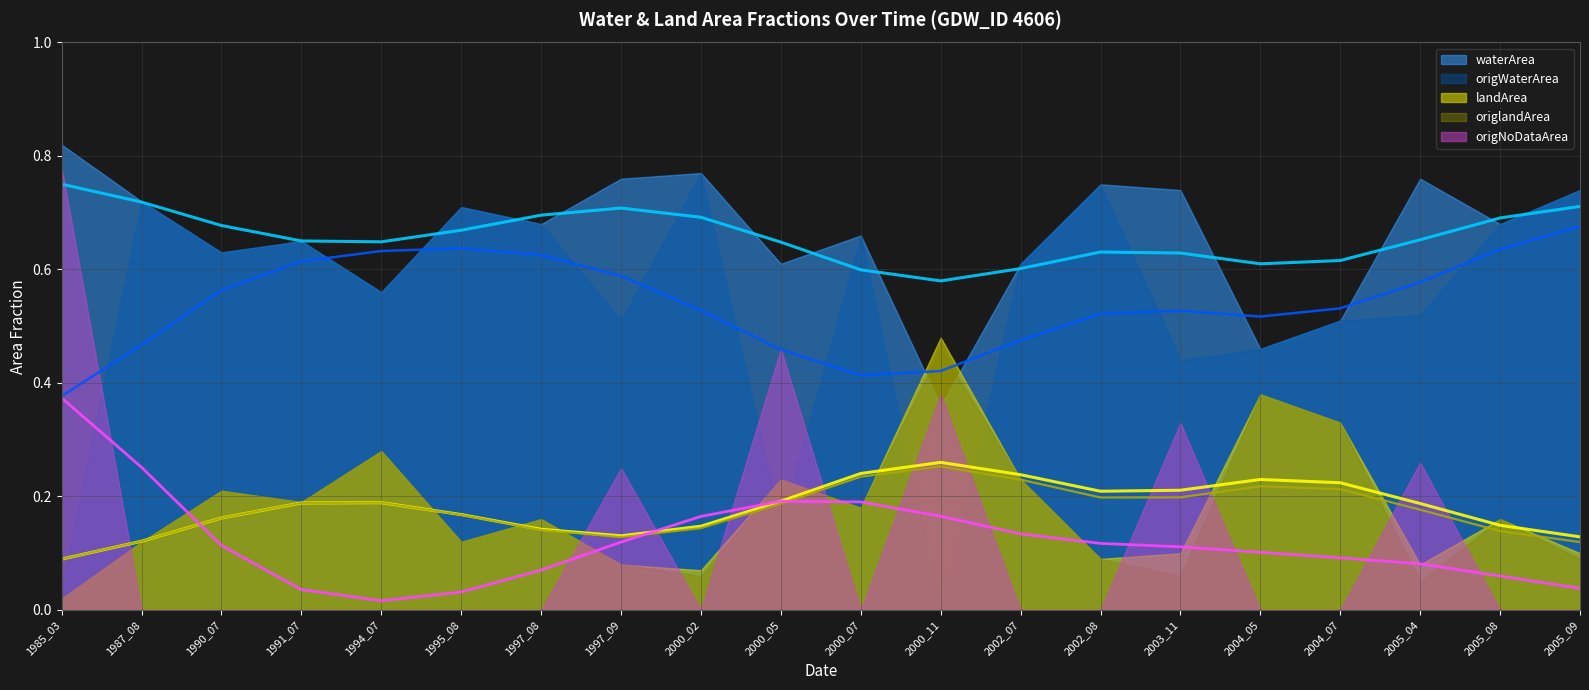

At which category is the sum across all series the highest?

1991_07